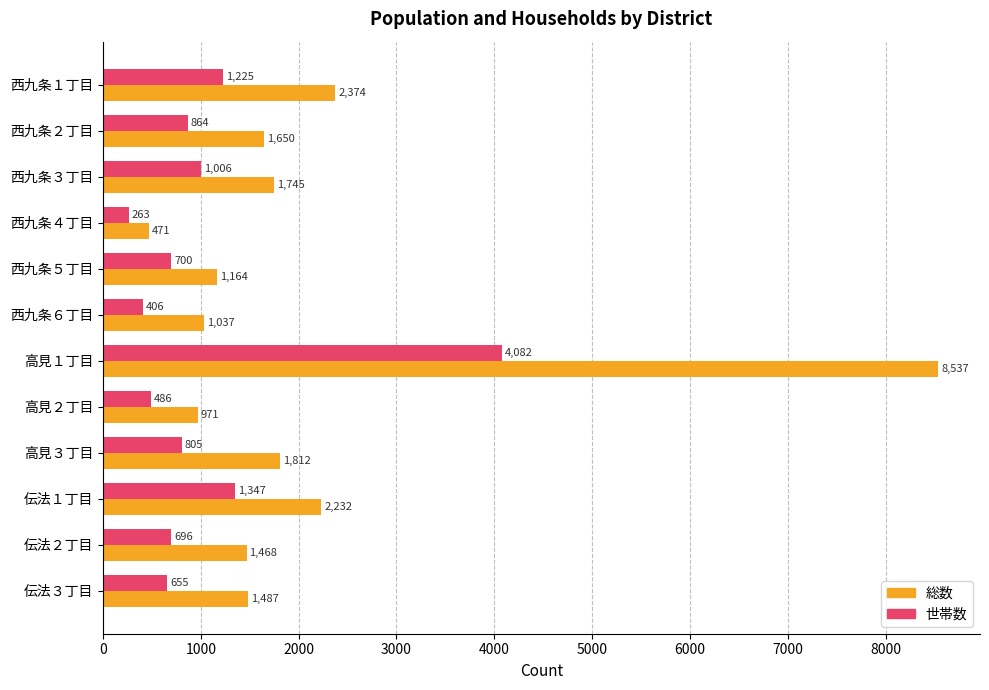

At which category is the sum across all series the highest?

高見１丁目